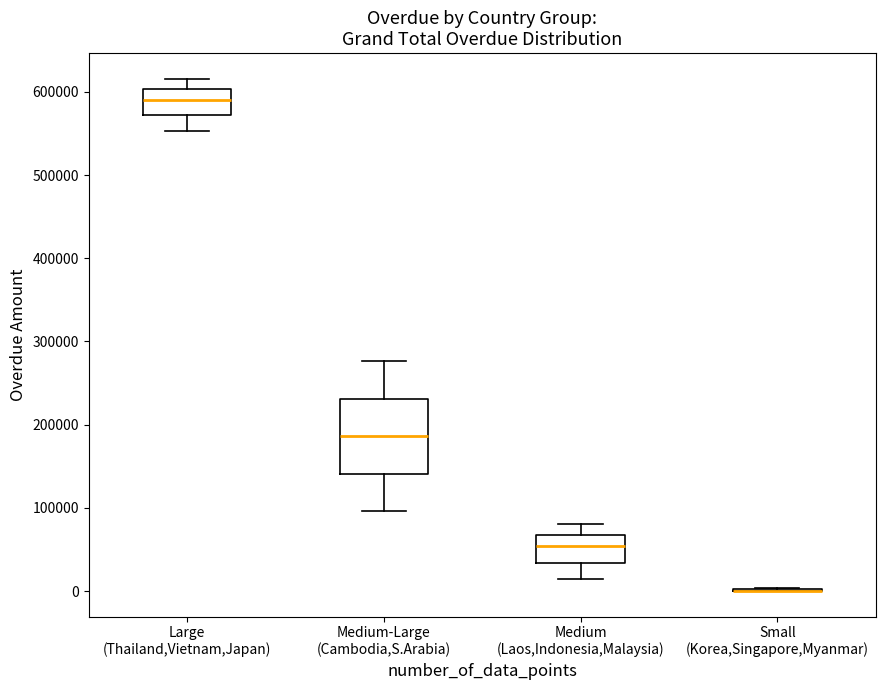

Reading left to right, read every box against the y-axis: the position of its median line, the range the box covers, and the ends of its whiskers. The values are not printed on the chart, so give them approximately, as read against the axis.

Large (Thailand,Vietnam,Japan): median 590000, box 570000 to 600000, whiskers 550000 to 620000
Medium-Large (Cambodia,S.Arabia): median 190000, box 140000 to 230000, whiskers 100000 to 280000
Medium (Laos,Indonesia,Malaysia): median 50000, box 30000 to 70000, whiskers 10000 to 80000
Small (Korea,Singapore,Myanmar): box collapsed to a line at 0, whiskers 0 to 0